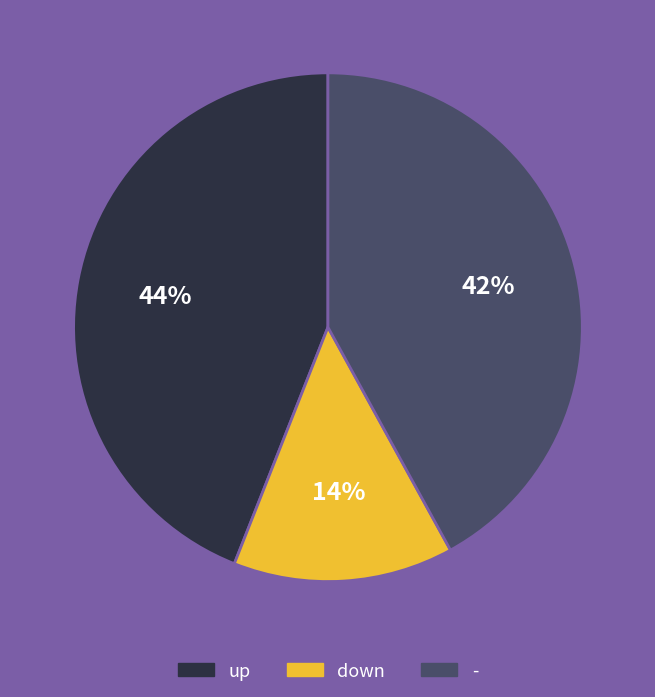

How many segments does this pie chart have?

3